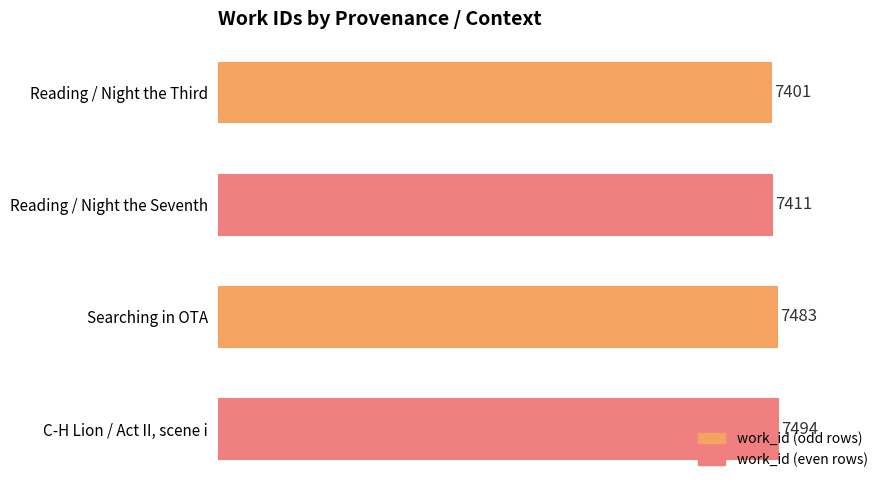

What is the difference between the maximum and minimum values?

93